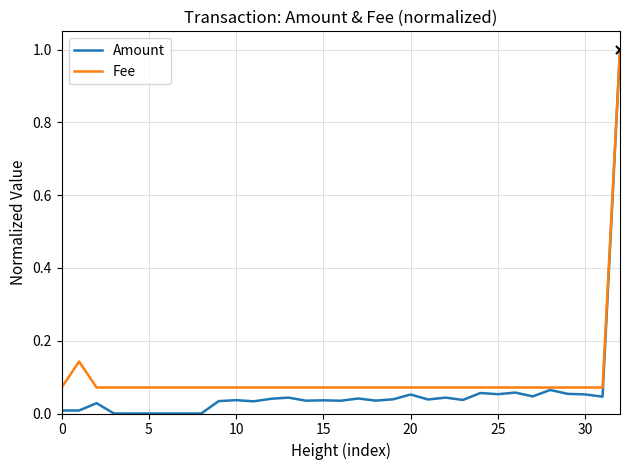

What is the highest value of the Amount series?

1.0